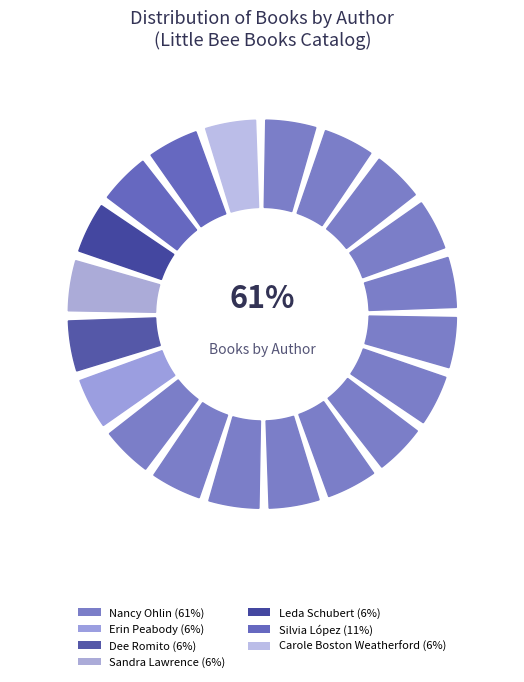

Is there a majority slice in this chart?

Yes